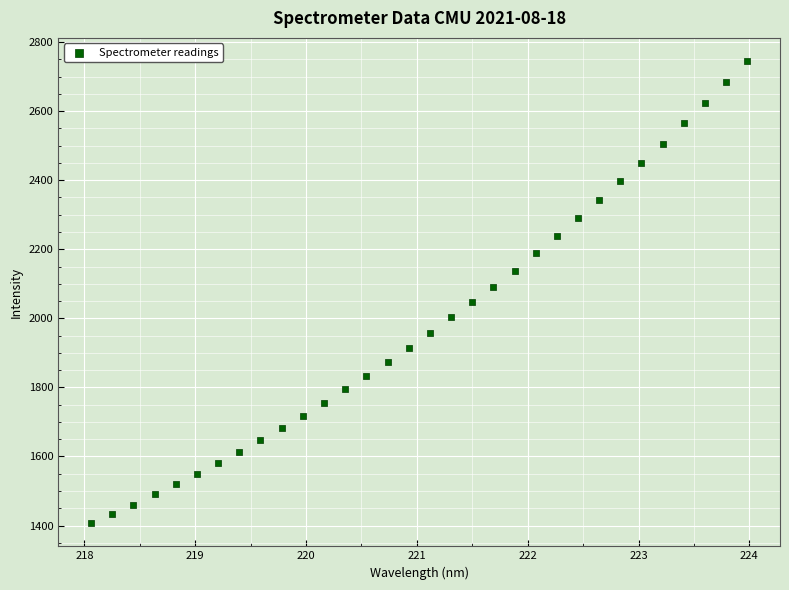

What is the range of Y values (max minus min)?

1338.4